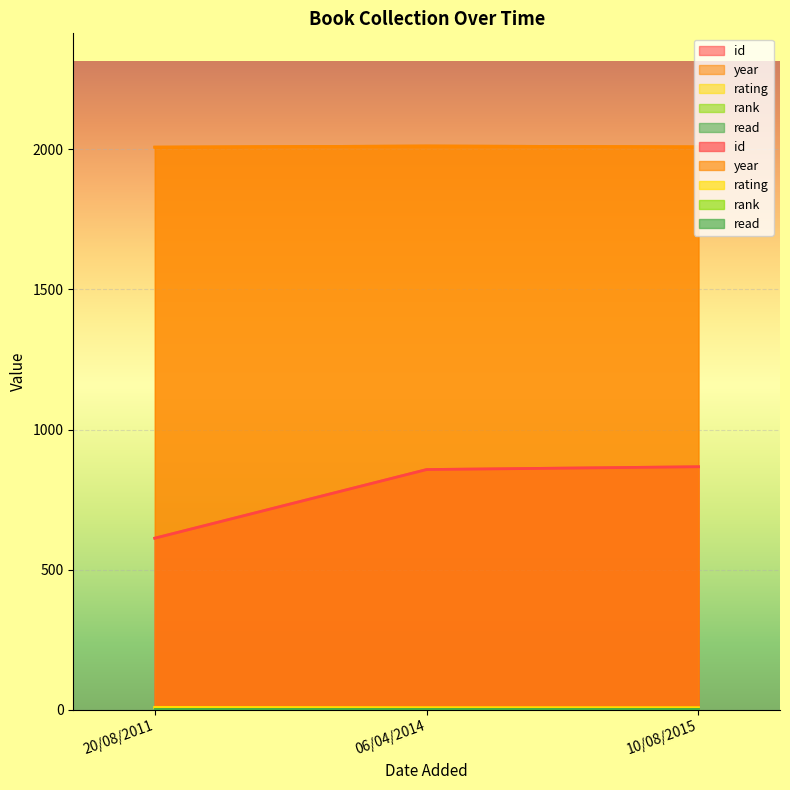

What is the average value of the rating series?

7